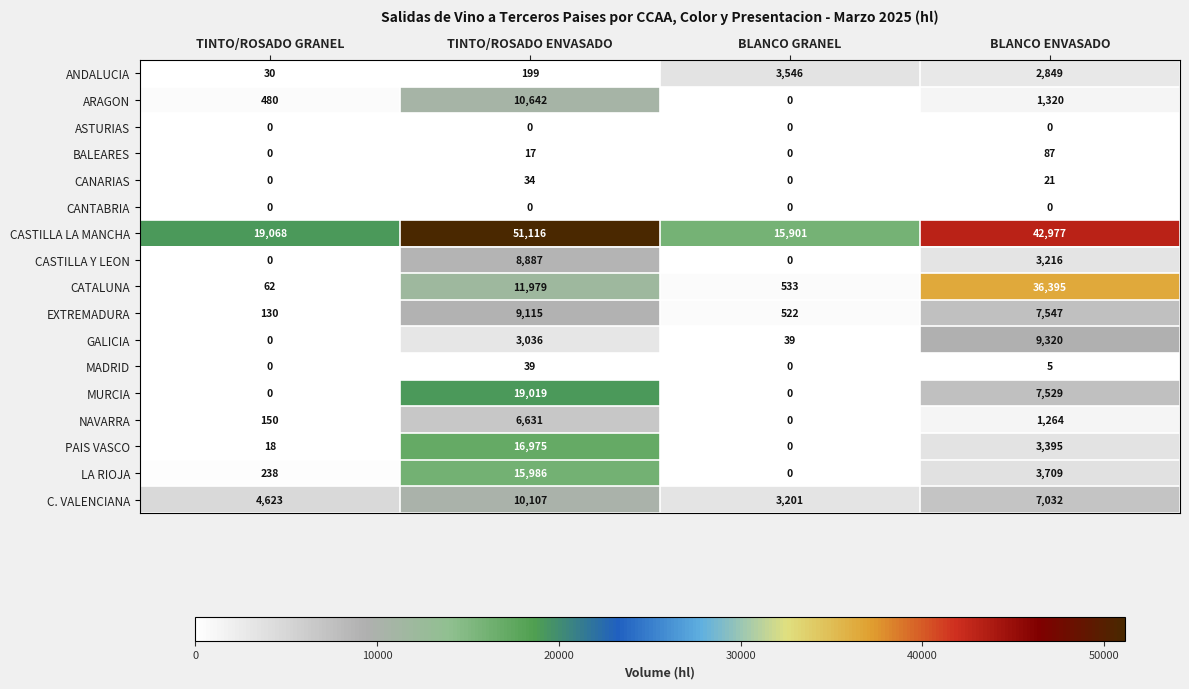

At how many categories does at least one series exceed 7241?

4